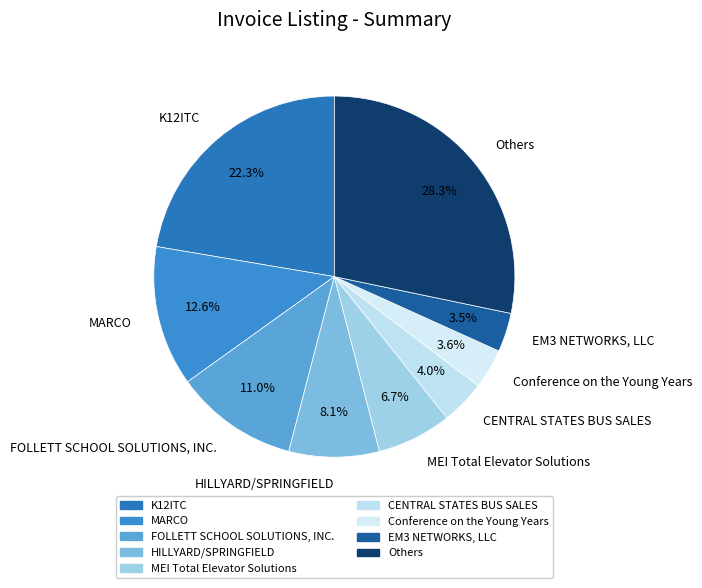

Rank the categories by value from lowest to highest.

EM3 NETWORKS, LLC, Conference on the Young Years, CENTRAL STATES BUS SALES, MEI Total Elevator Solutions, HILLYARD/SPRINGFIELD, FOLLETT SCHOOL SOLUTIONS, INC., MARCO, K12ITC, Others